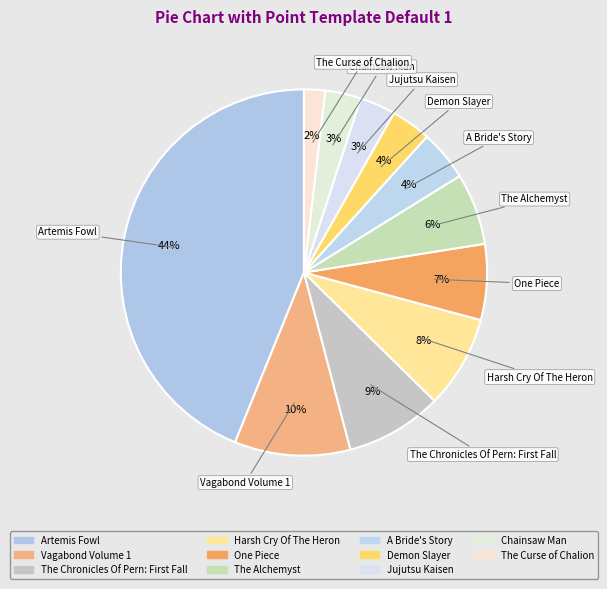

To the nearest percent, what is the average slice percentage?

9%